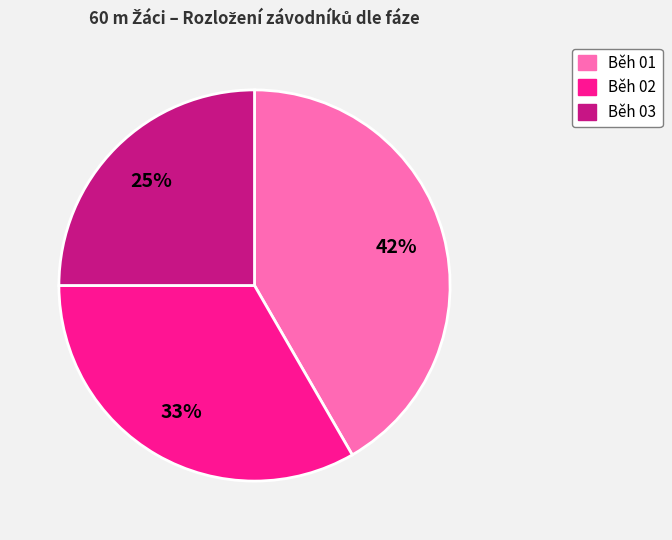

To the nearest percent, what percentage of the pie is Běh 03?

25%